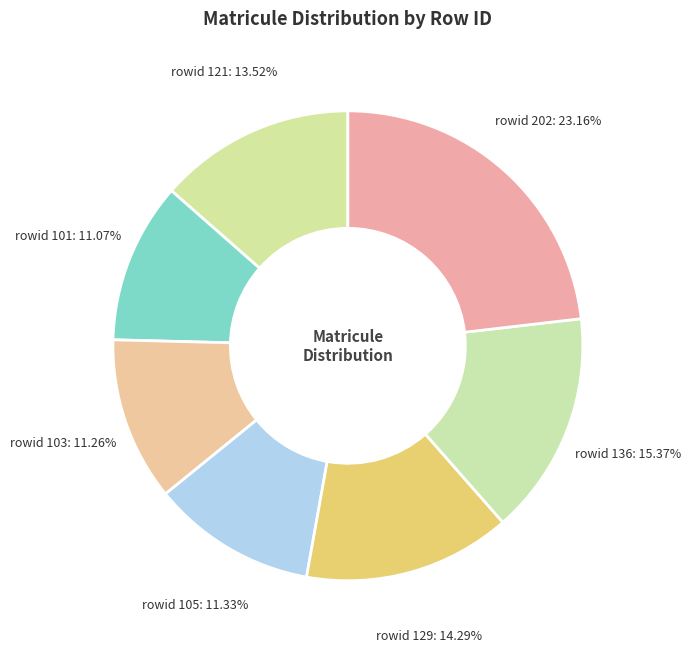

Rank the categories by value from lowest to highest.

101, 103, 105, 121, 129, 136, 202